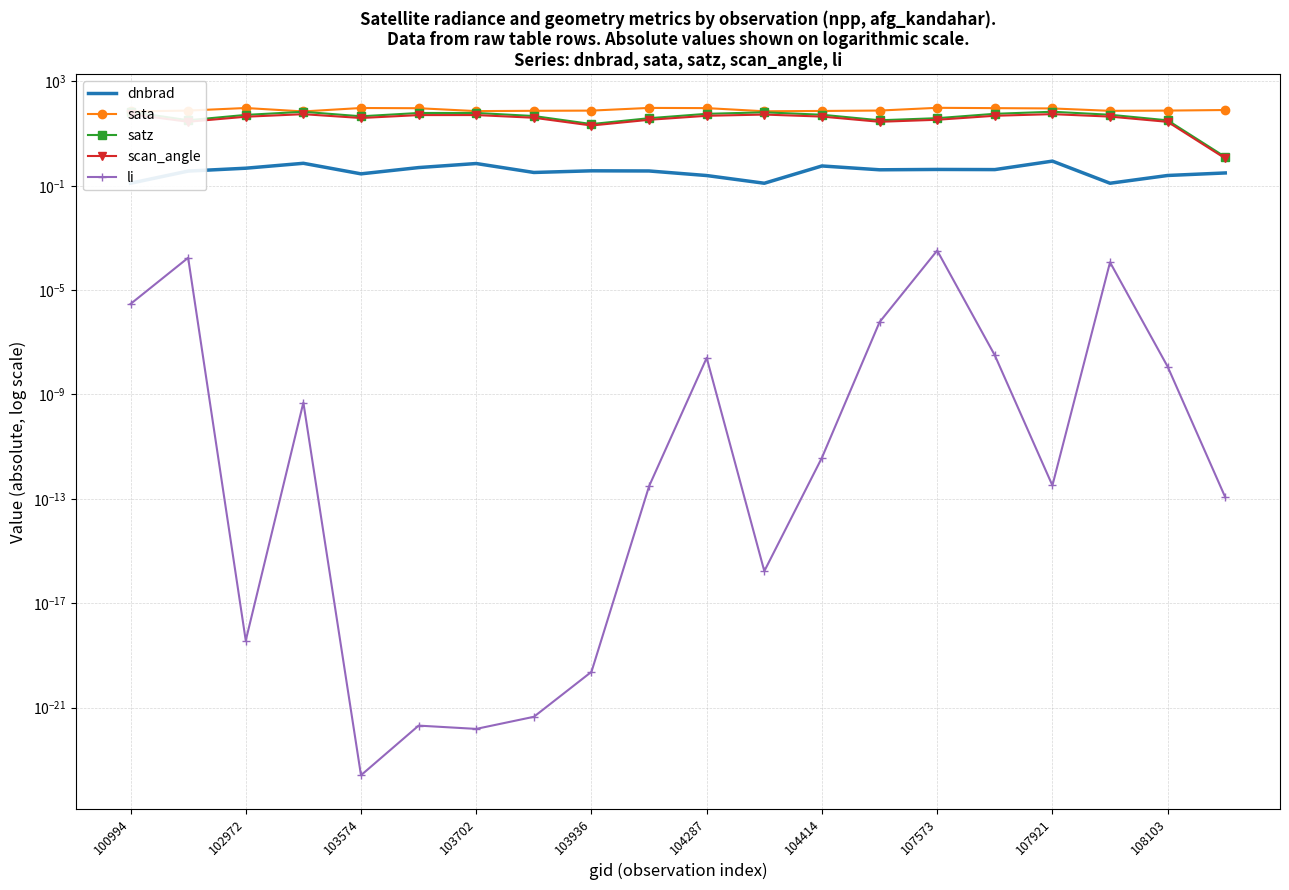

At which label does satz first exceed 52?

100994